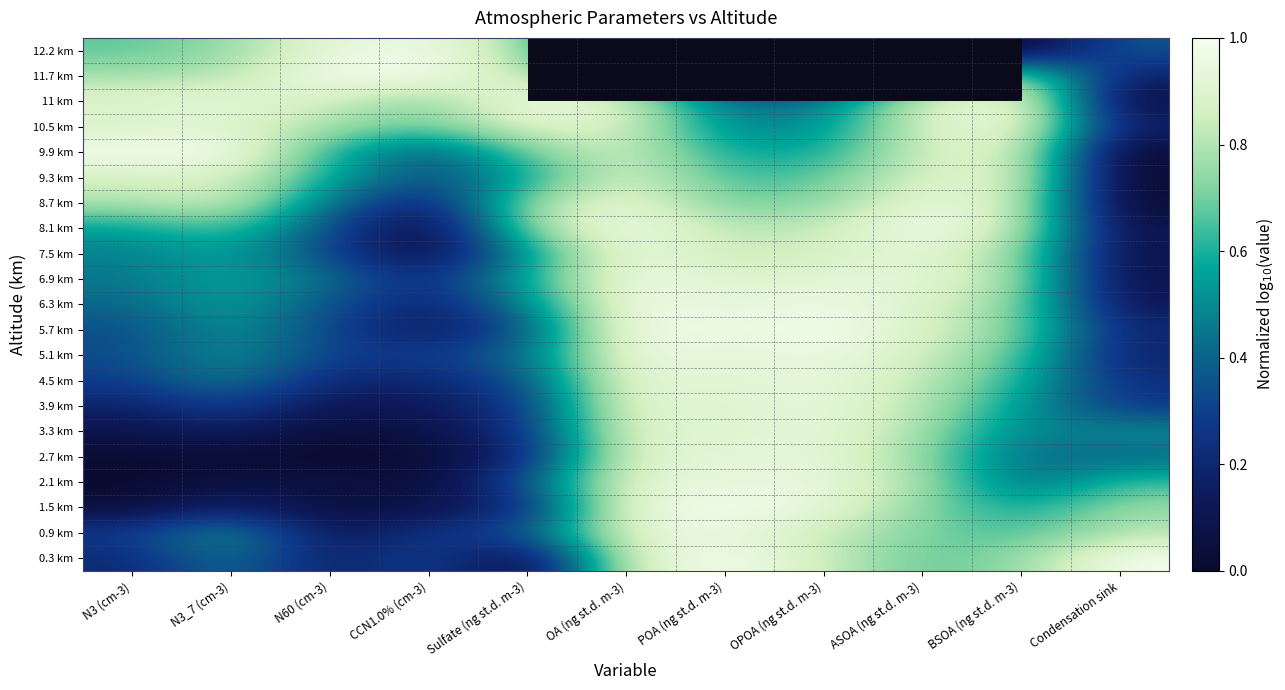

Count the number of categories in the chart.

11